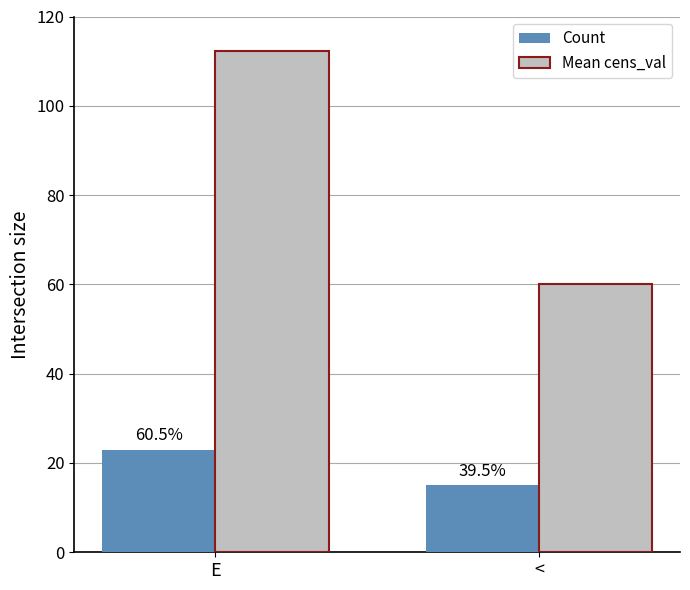

Does the chart contain stacked bars?

No